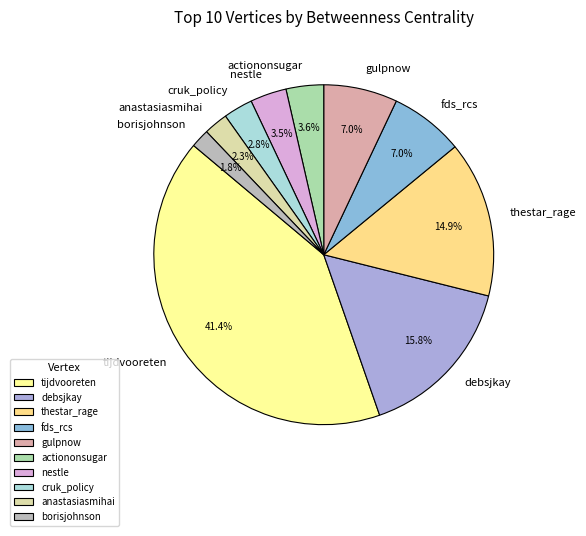

The borisjohnson slice represents 2% of the pie. True or false?

True